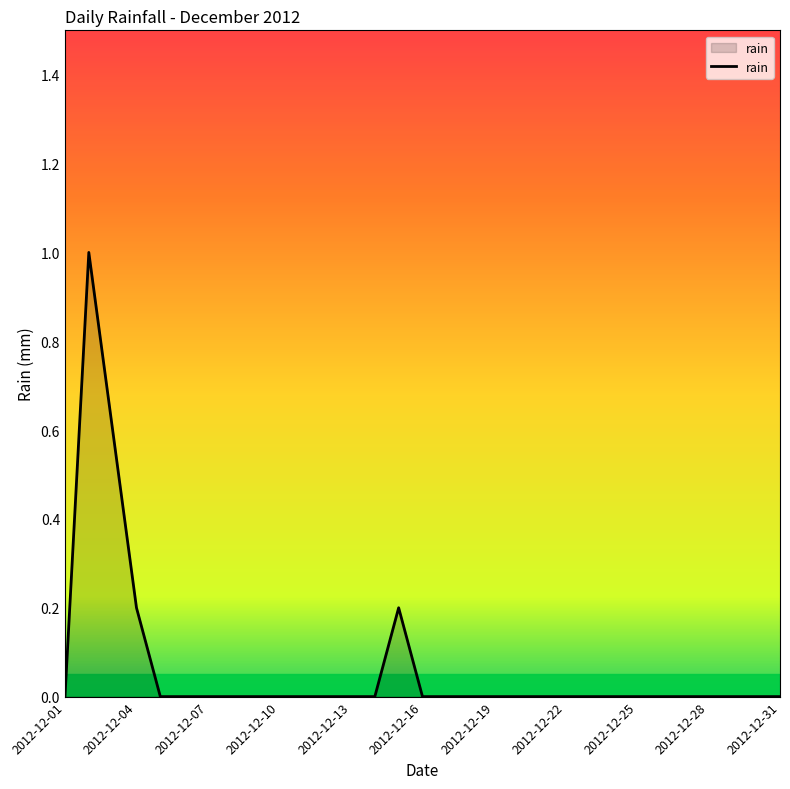

What is the difference between the maximum and minimum values?

1.0